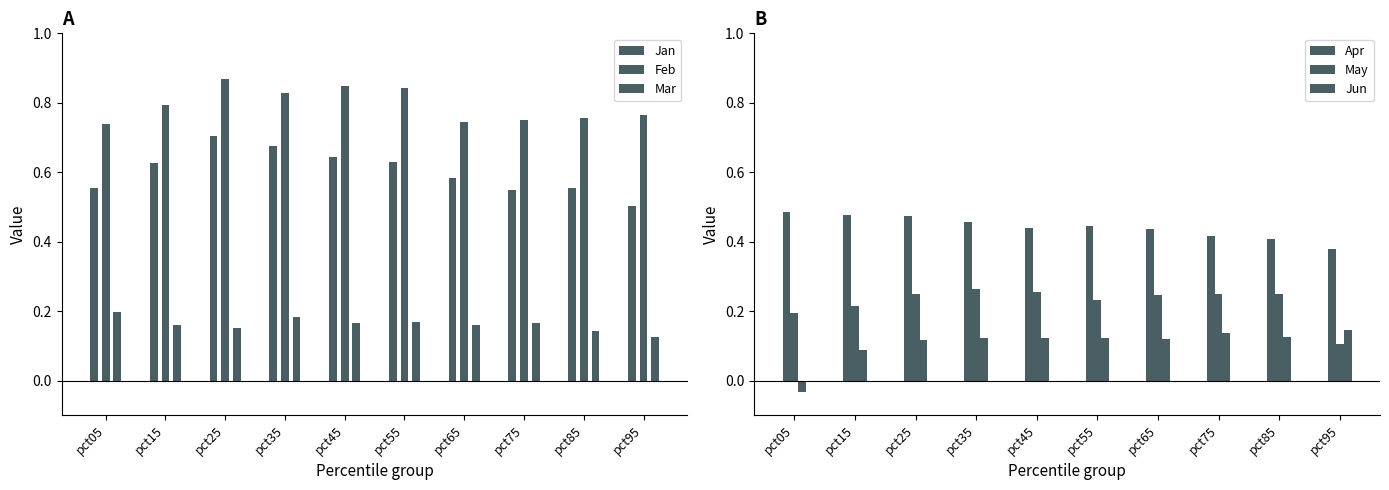

How many bars are there in each group?

6